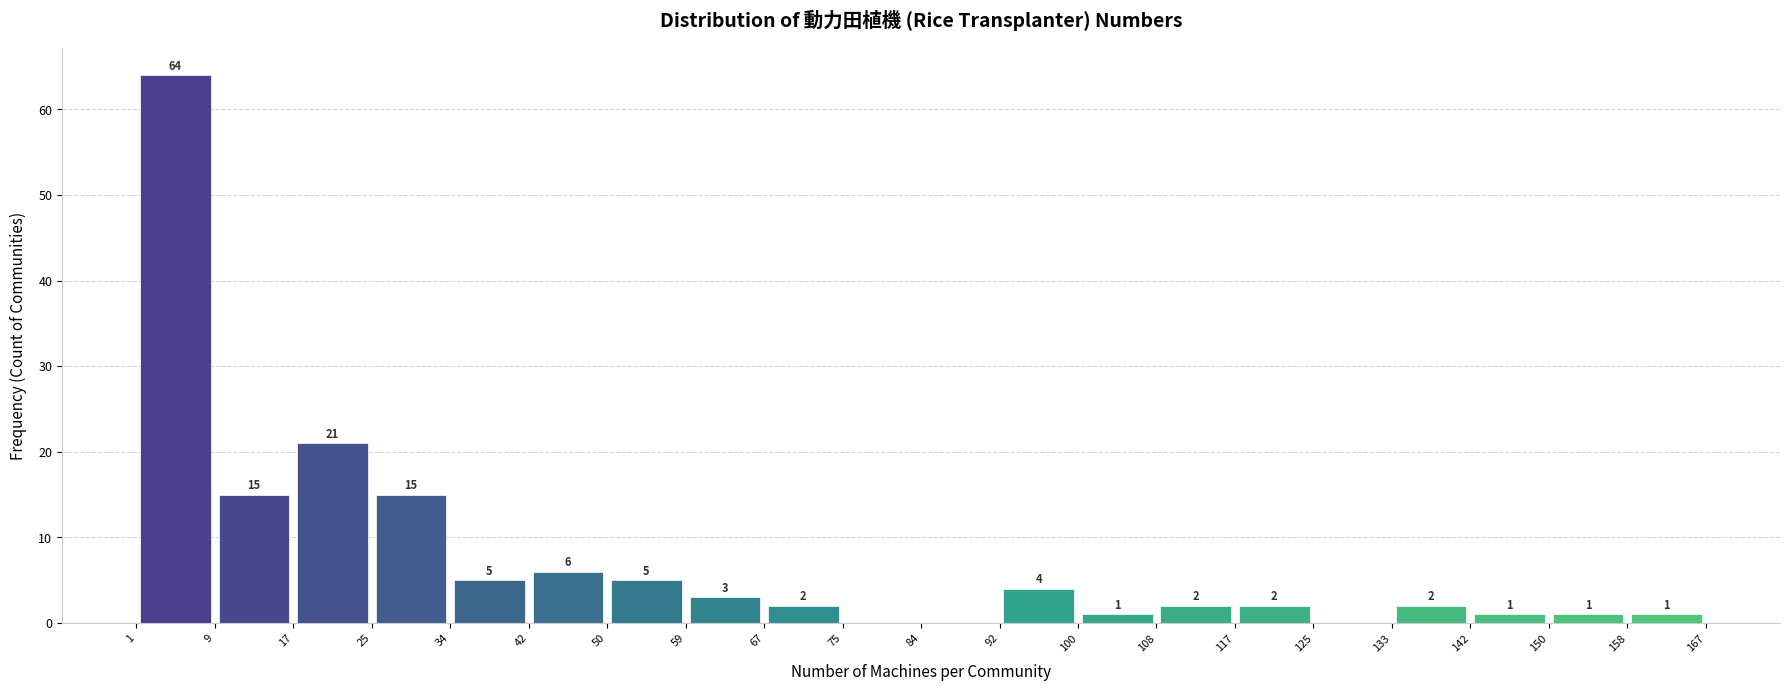

Over which range of the x-axis is the bar tallest?

1 to 9